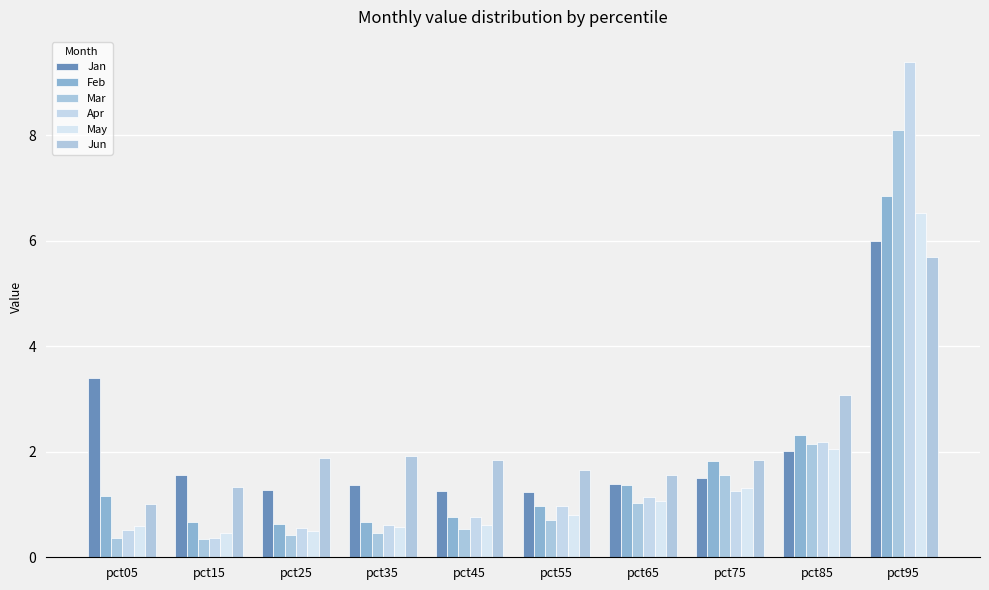

What is the difference between the second highest and minimum values in the Apr series?

1.8